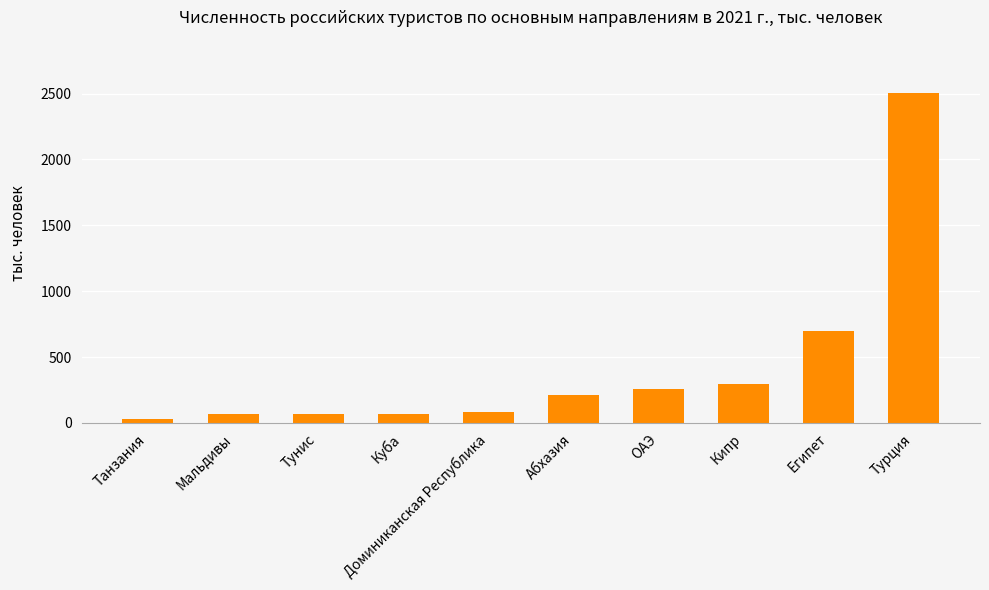

The chart shows a value of 4301.8 at Турция. True or false?

False